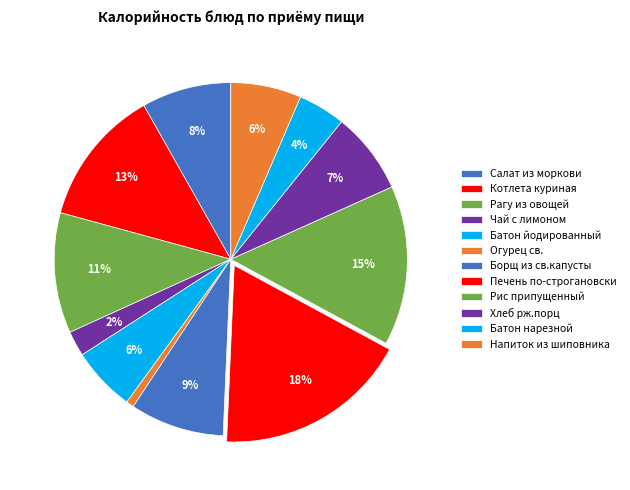

To the nearest percent, what percentage of the pie is Чай с лимоном?

2%